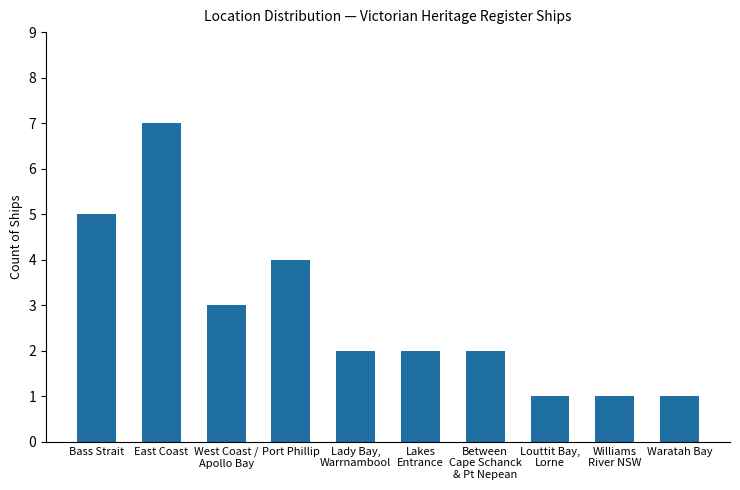

Which category has the highest value across all series?

East Coast